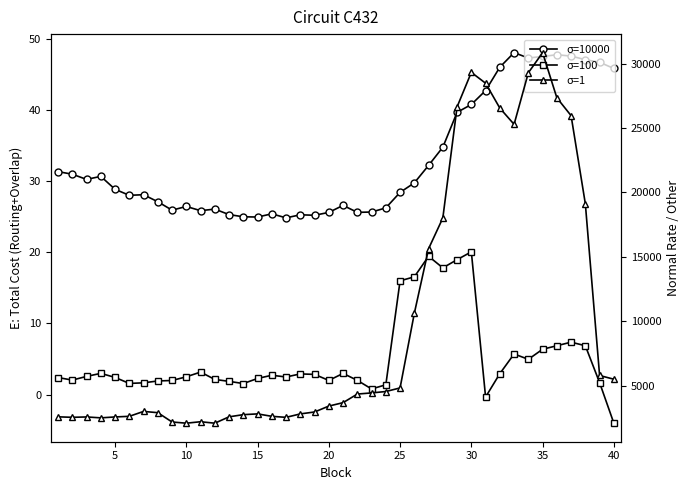

True or false: Actual and Deviation cross at least once.

False